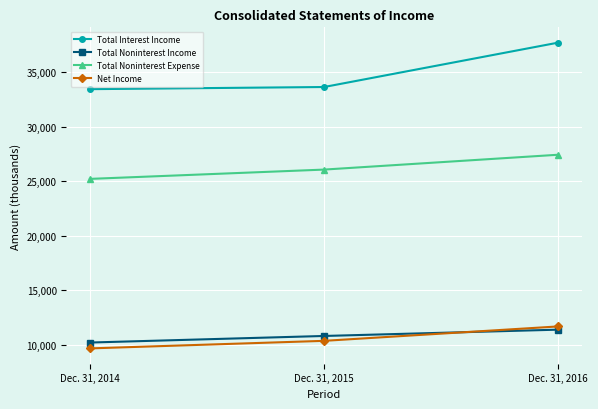

Is the value of Total Interest Income at Dec. 31, 2016 greater than the value of Net Income at Dec. 31, 2015?

Yes